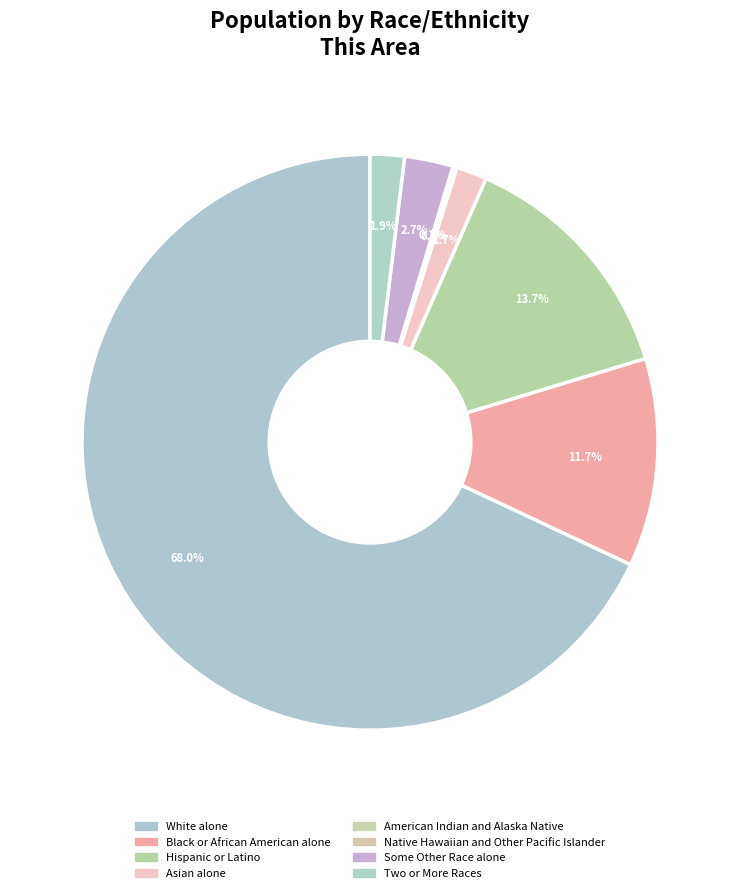

True or false: American Indian and Alaska Native accounts for 0% of the total.

True